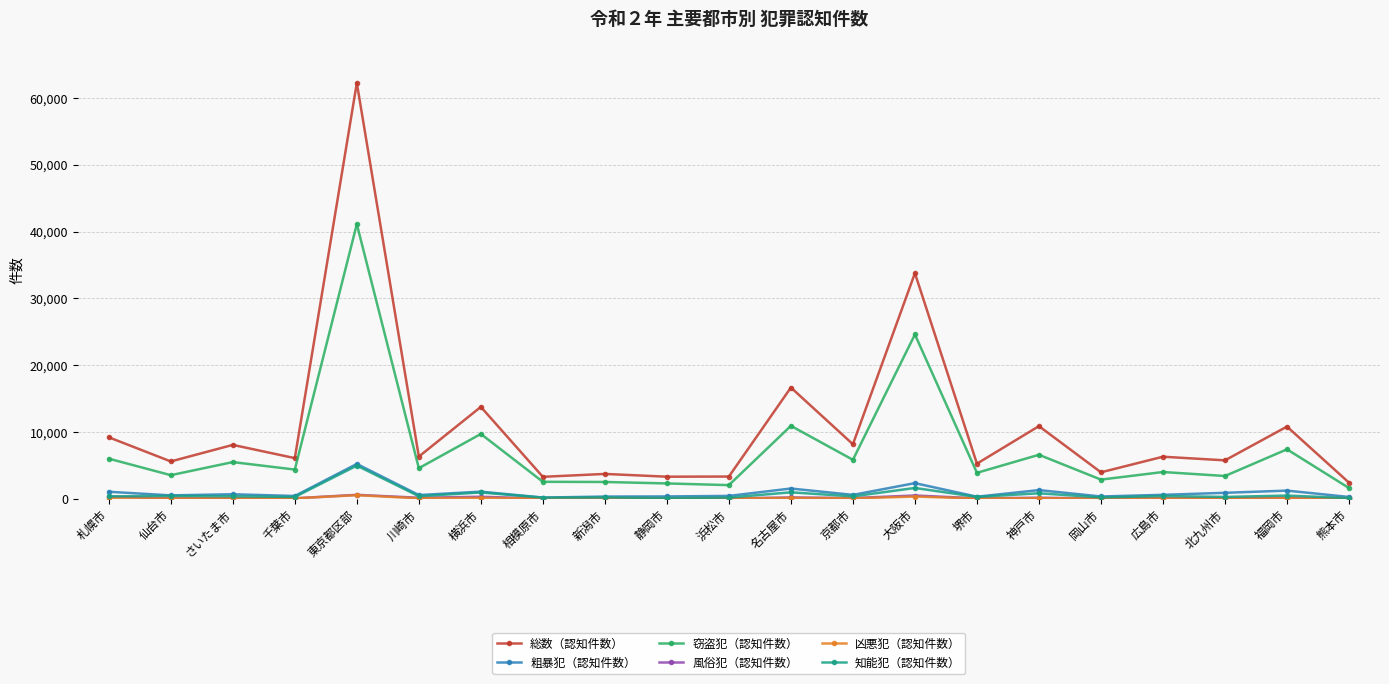

What is the difference between the 総数（認知件数） values at 東京都区部 and 横浜市?

48512